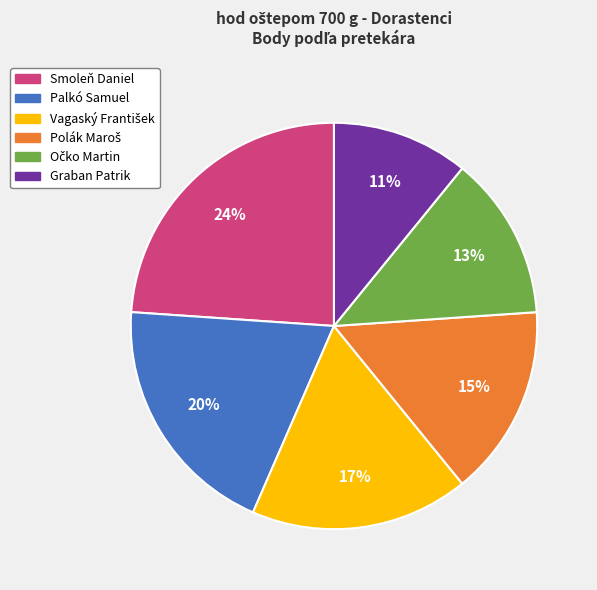

Is there any slice that represents more than half of the pie?

No